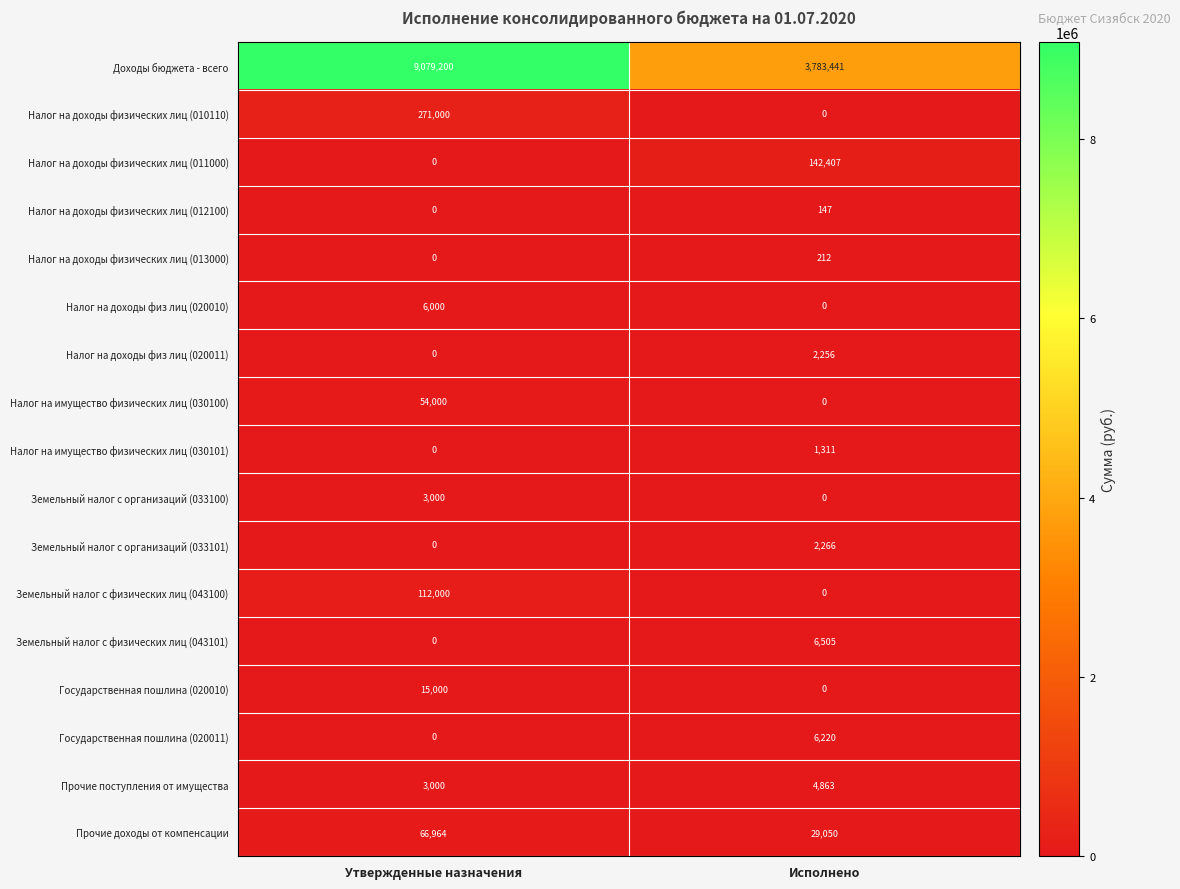

What is the difference between the maximum and minimum values in the Государственная пошлина (020011) series?

6220